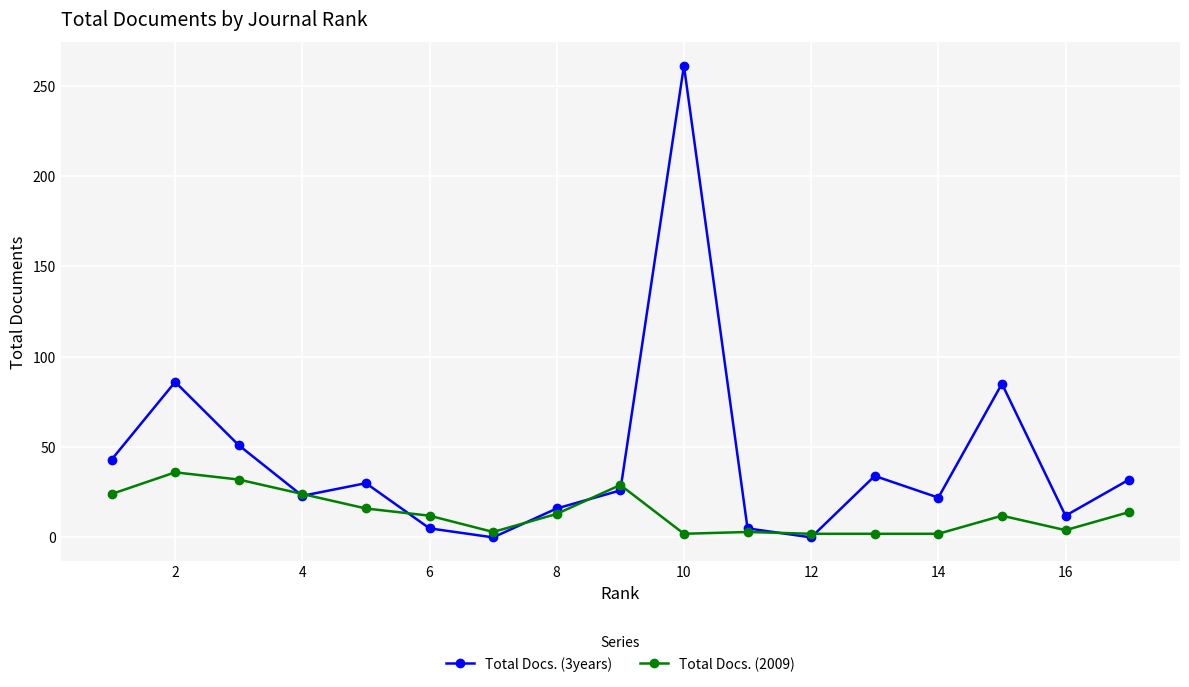

How many values in the Total Docs. (3years) series are below 26?

8